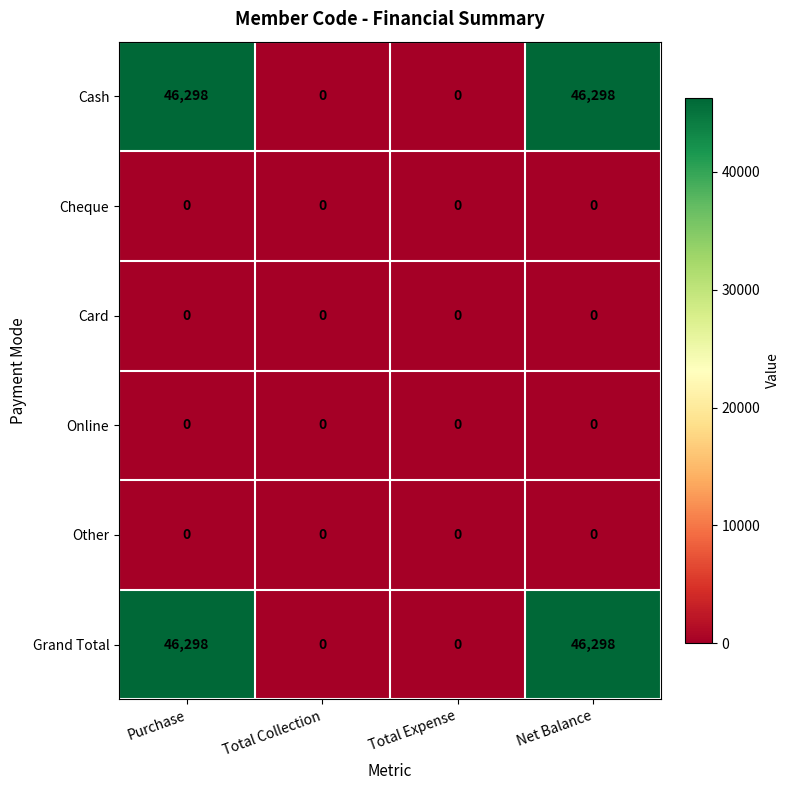

What is the maximum value shown in the chart?

46298